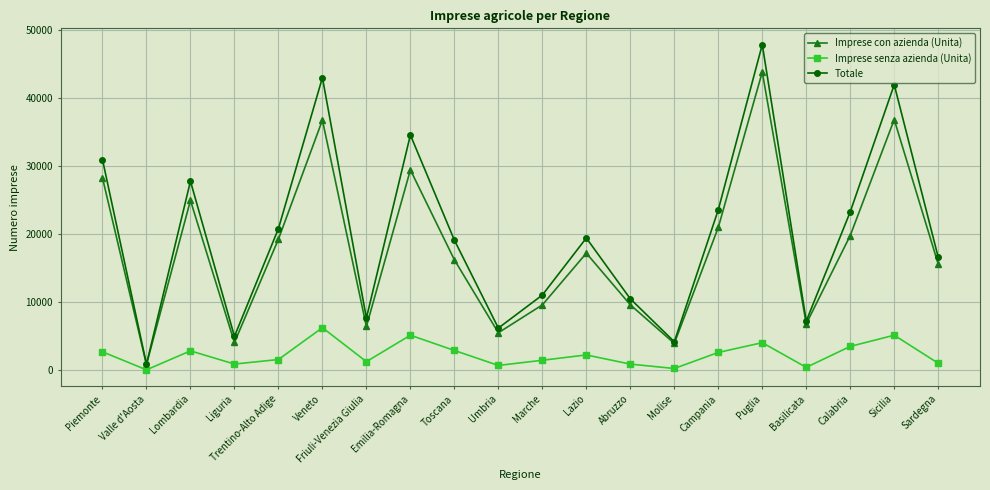

What is the difference between the maximum and second lowest values in the Imprese con azienda (Unita) series?

39866